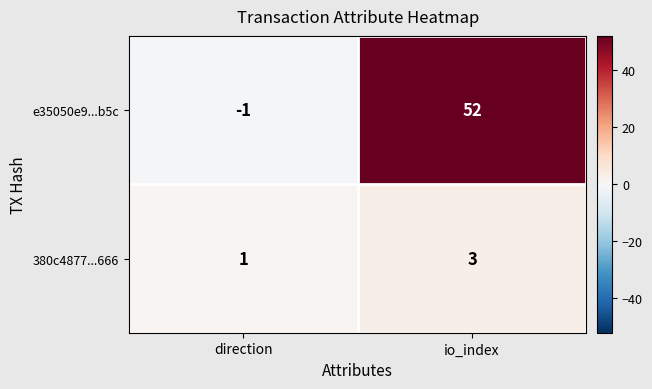

Between direction and io_index, which series saw the biggest shift?

e35050e9...b5c